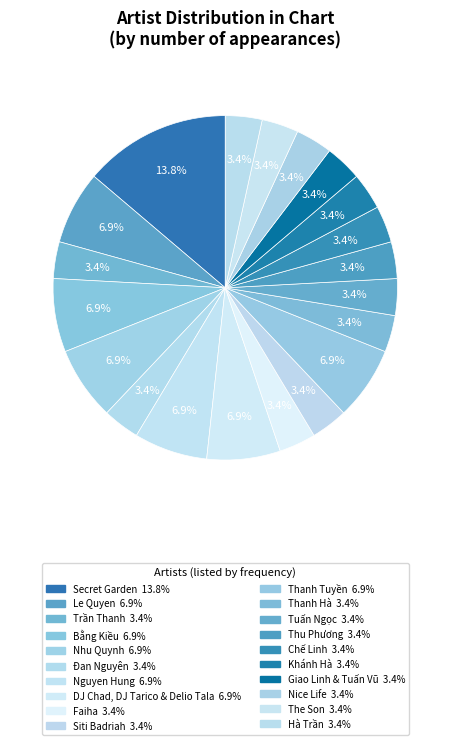

How many slices are in this pie chart?

20